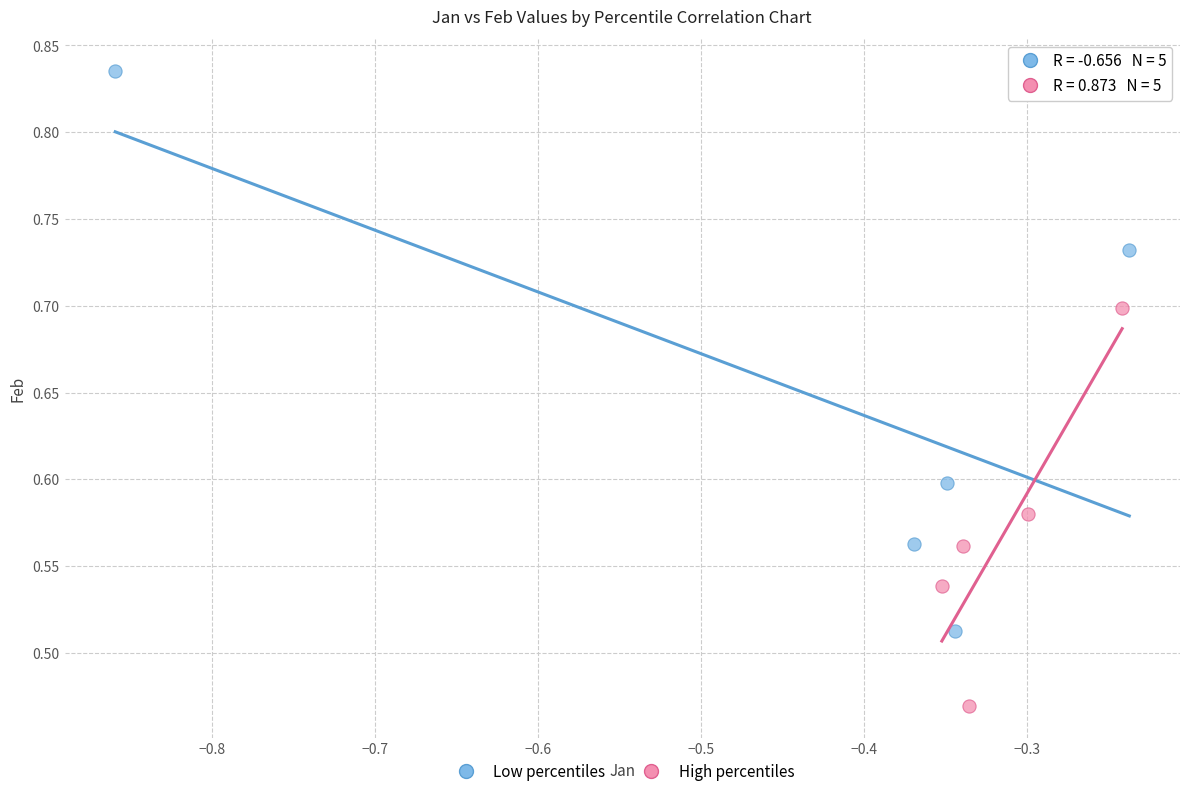

Which series has the largest Y range (max minus min)?

Low percentiles